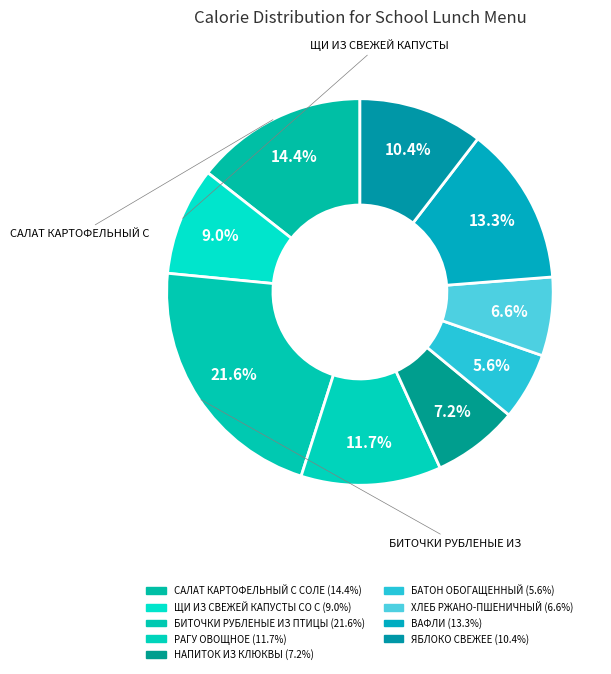

Which category has the biggest portion of the pie?

БИТОЧКИ РУБЛЕНЫЕ ИЗ ПТИЦЫ